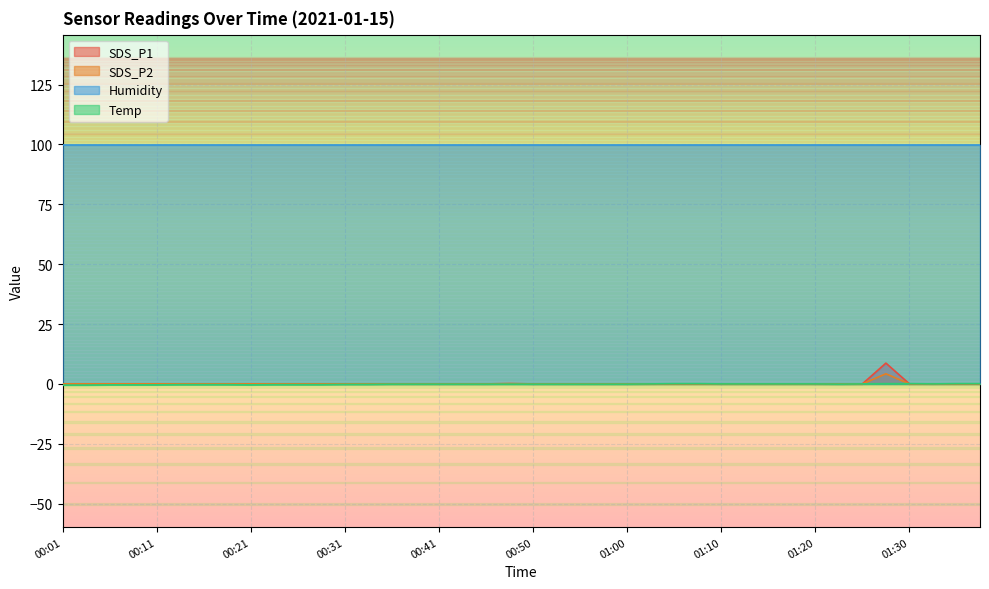

True or false: Humidity and SDS_P2 intersect in this chart.

False